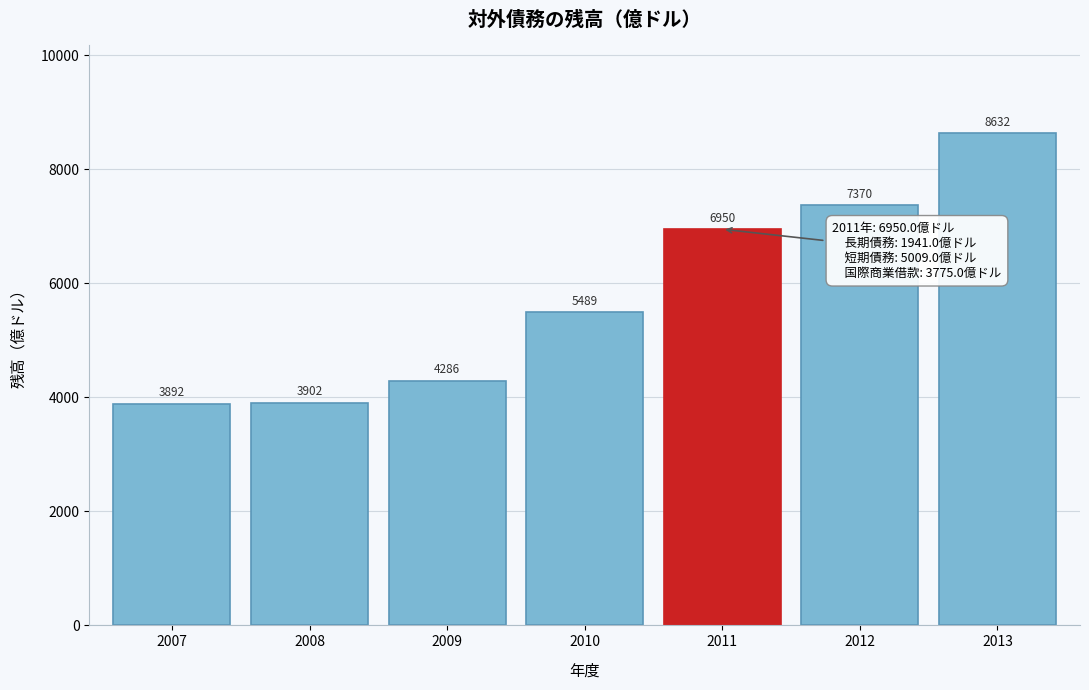

Which category has the lowest value across all series?

2007